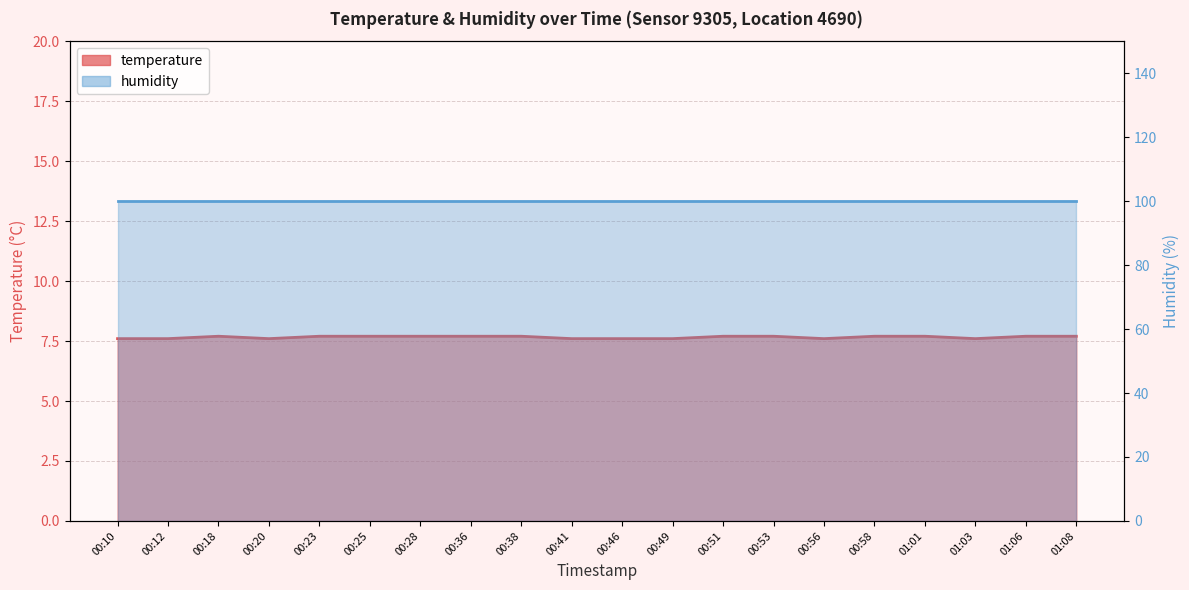

Reading left to right, extract all data points from this chart.

00:10=7.6	00:12=7.6	00:18=7.7	00:20=7.6	00:23=7.7	00:25=7.7	00:28=7.7	00:36=7.7	00:38=7.7	00:41=7.6	00:46=7.6	00:49=7.6	00:51=7.7	00:53=7.7	00:56=7.6	00:58=7.7	01:01=7.7	01:03=7.6	01:06=7.7	01:08=7.7